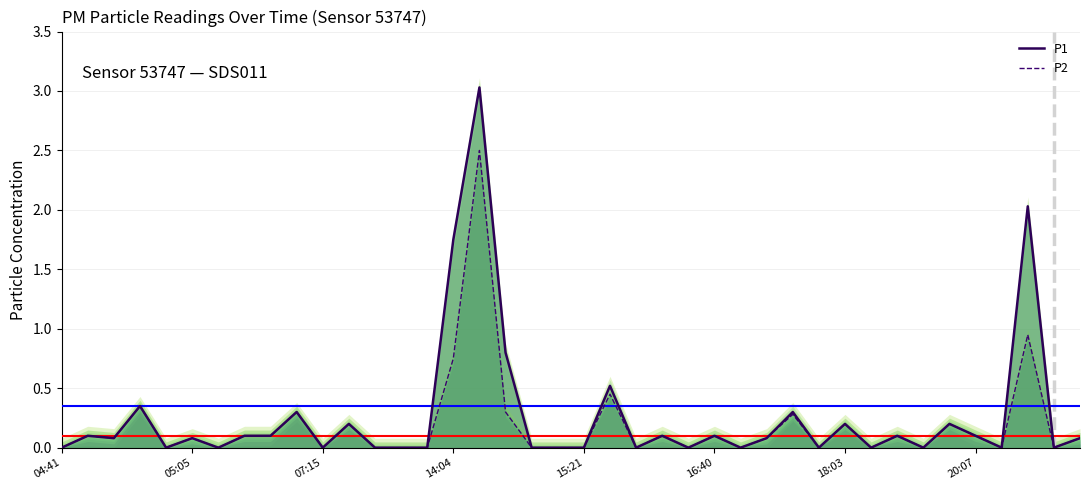

Reading left to right, what are all the values shown in this chart?

P1: 0.0	0.1	0.1	0.3	0.0	0.1	0.0	0.1	0.1	0.3	0.0	0.2	0.0	0.0	0.0	1.8	3.0	0.8	0.0	0.0	0.0	0.5	0.0	0.1	0.0	0.1	0.0	0.1	0.3	0.0	0.2	0.0	0.1	0.0	0.2	0.1	0.0	2.0	0.0	0.1
P2: 0.0	0.1	0.1	0.3	0.0	0.1	0.0	0.1	0.1	0.3	0.0	0.2	0.0	0.0	0.0	0.8	2.5	0.3	0.0	0.0	0.0	0.5	0.0	0.1	0.0	0.1	0.0	0.1	0.3	0.0	0.2	0.0	0.1	0.0	0.2	0.1	0.0	0.9	0.0	0.1